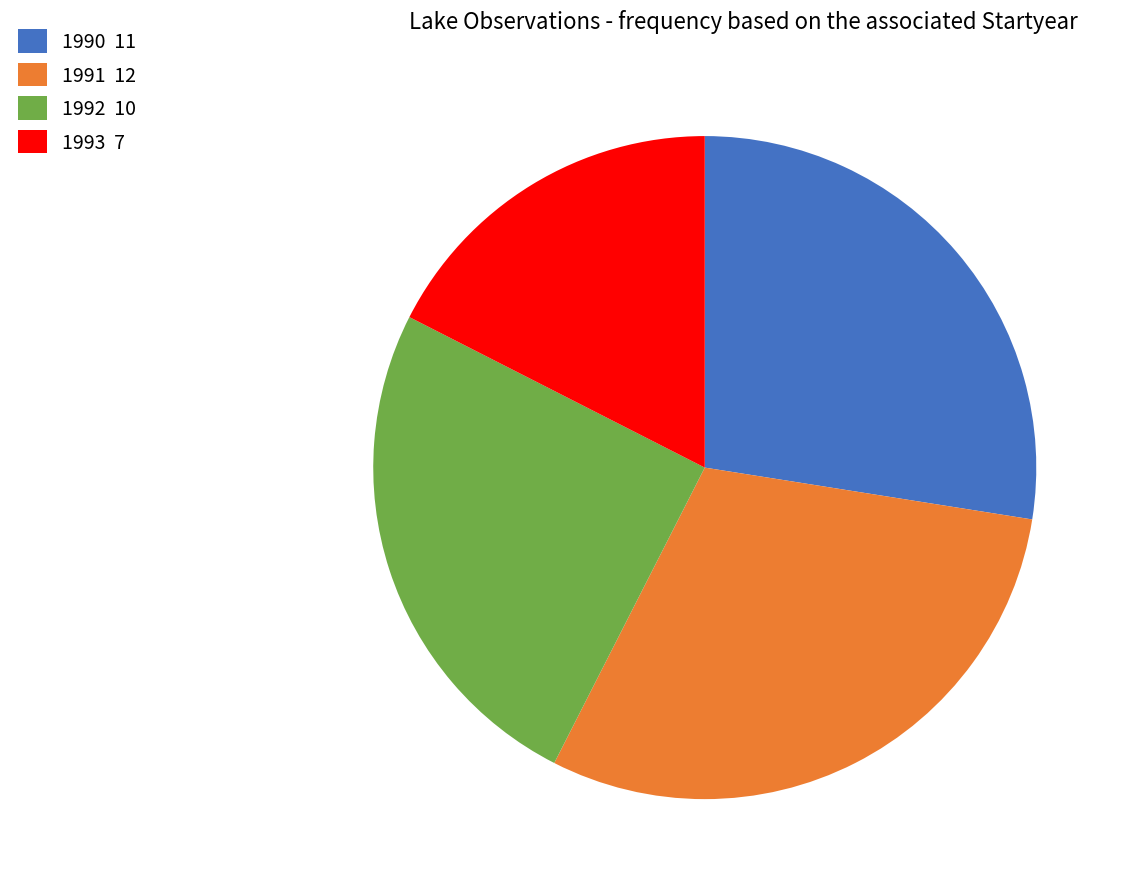

Does any single category account for the majority?

No